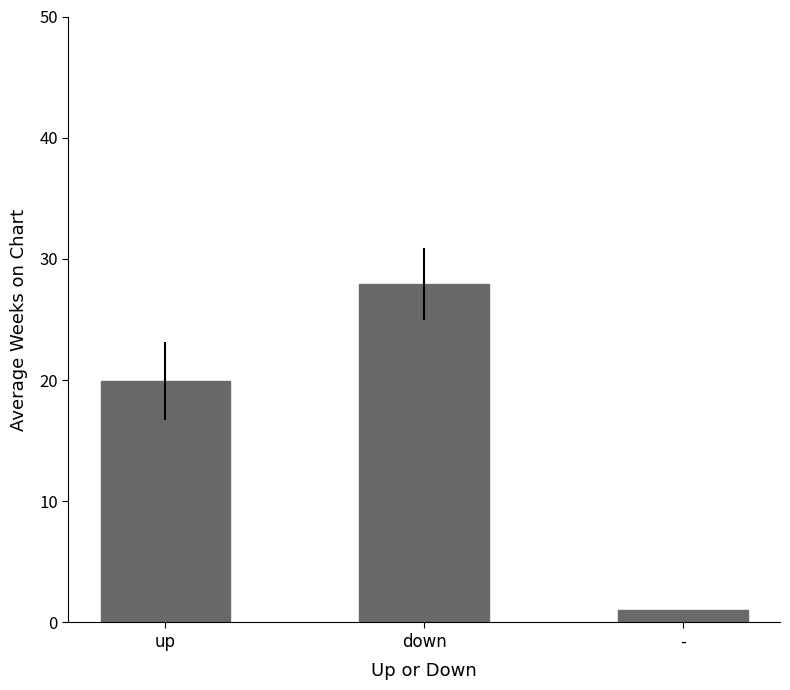

What is the difference between the values at - and up?

18.9